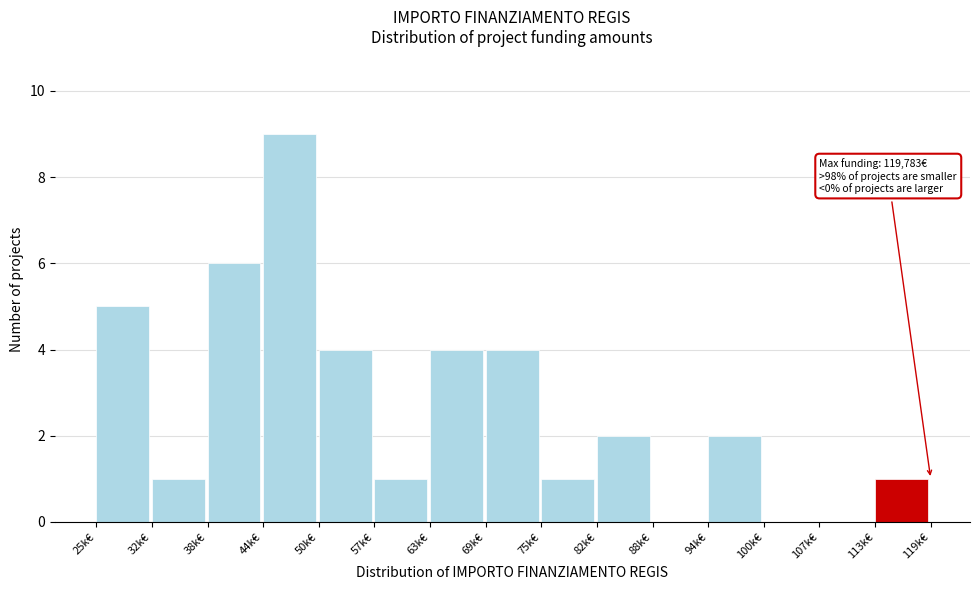

Reading left to right, transcribe all the data shown in this chart.

25k€=5	32k€=1	38k€=6	44k€=9	50k€=4	57k€=1	63k€=4	69k€=4	75k€=1	82k€=2	88k€=0	94k€=2	100k€=0	107k€=0	113k€=1